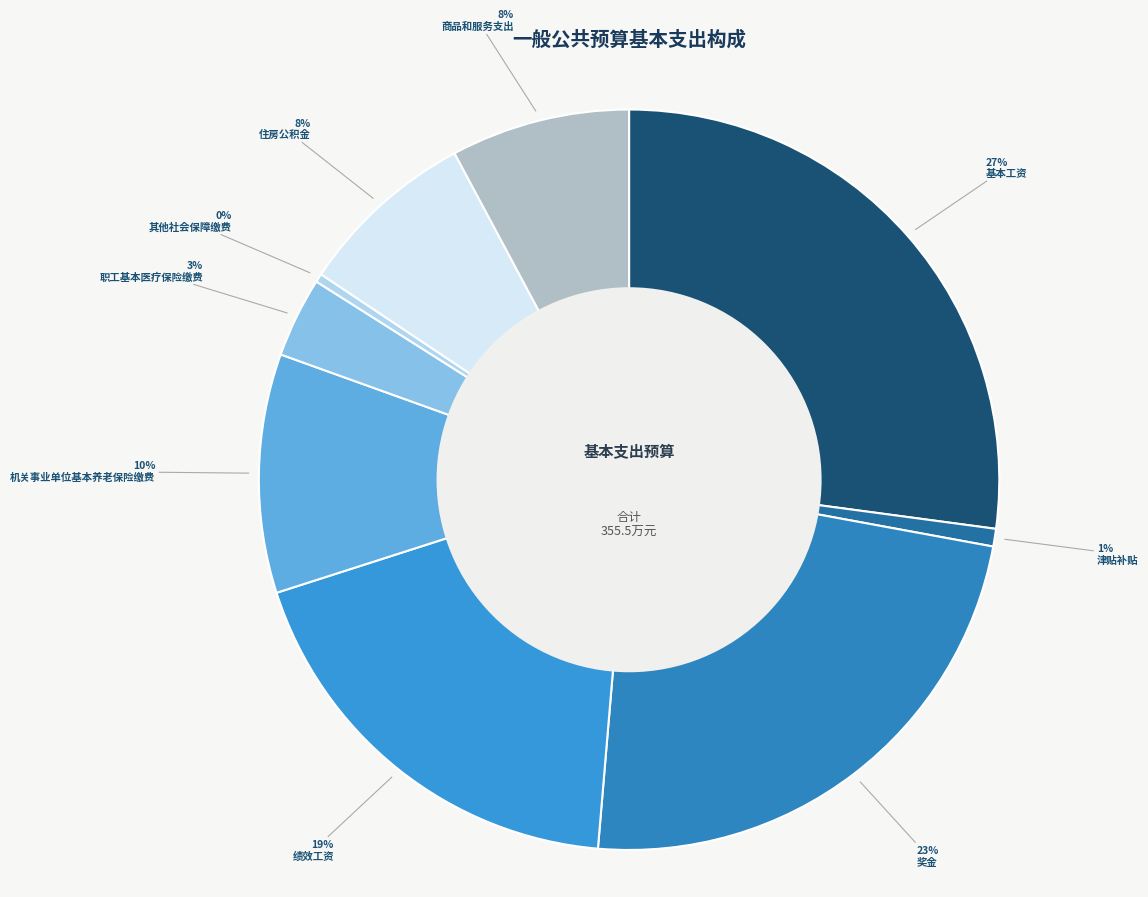

Is it true that 商品和服务支出 is 16% of the pie?

False